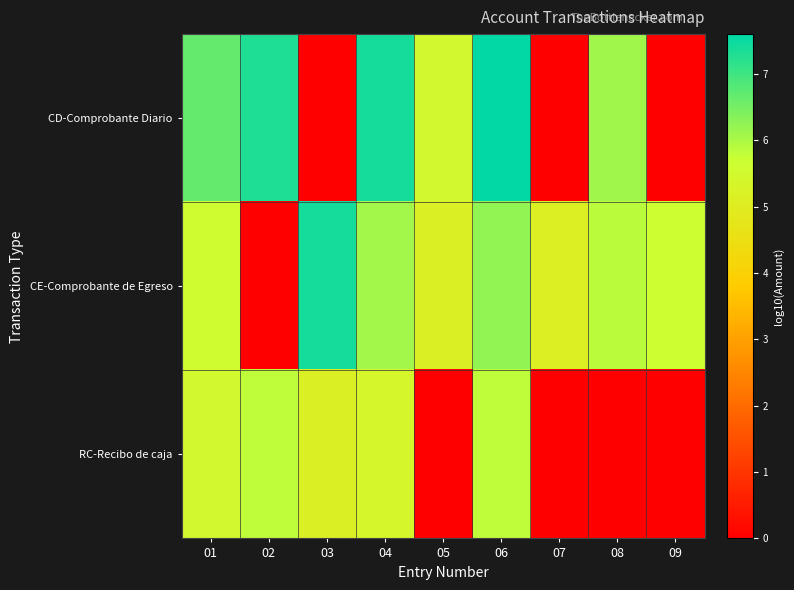

What is the difference between the highest and lowest values at 03?

7.4